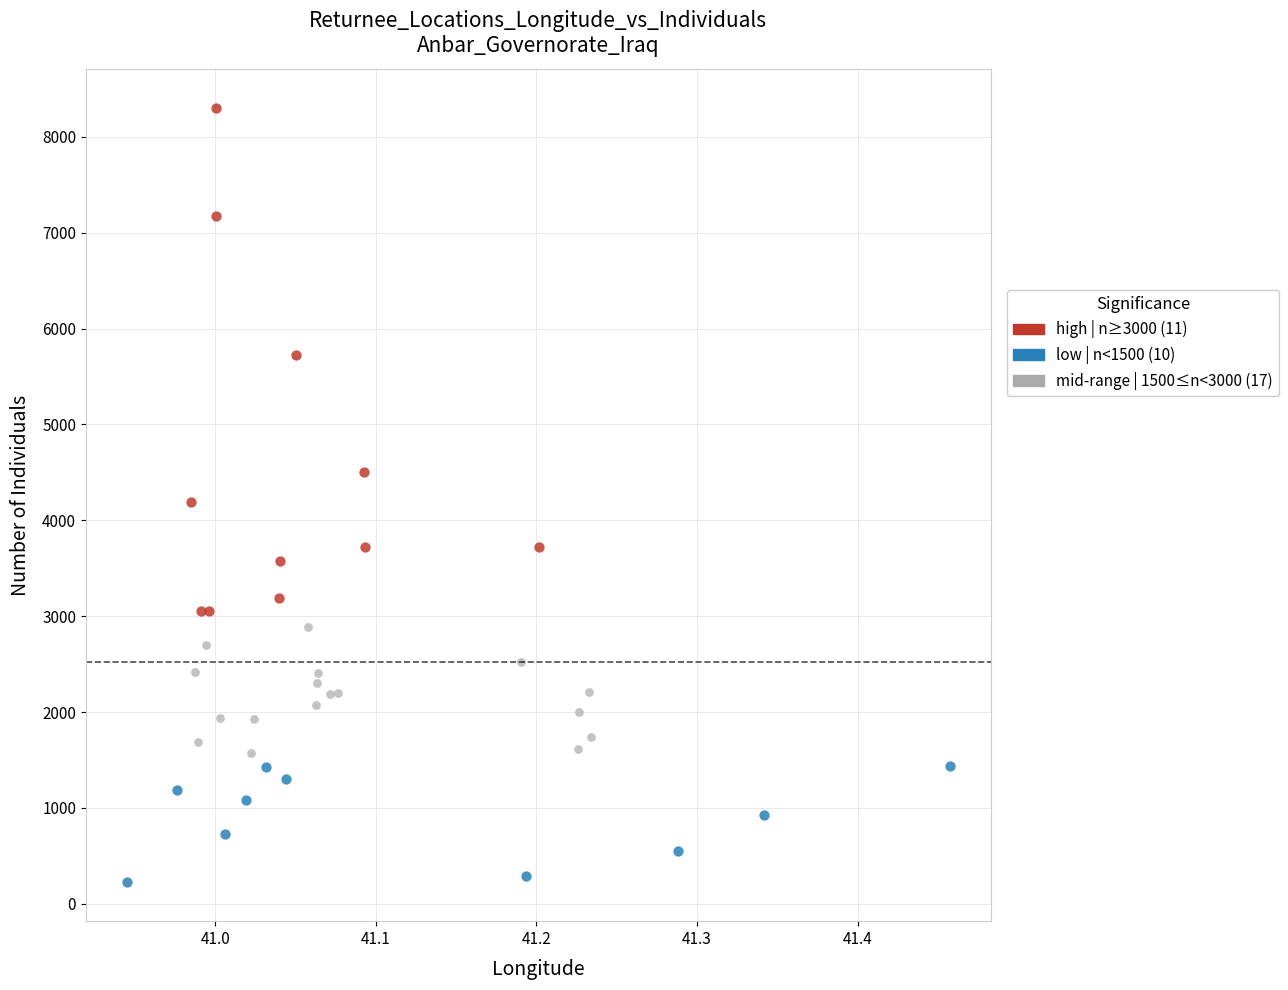

Which series reaches the minimum Y coordinate?

low | n<1500 (10)